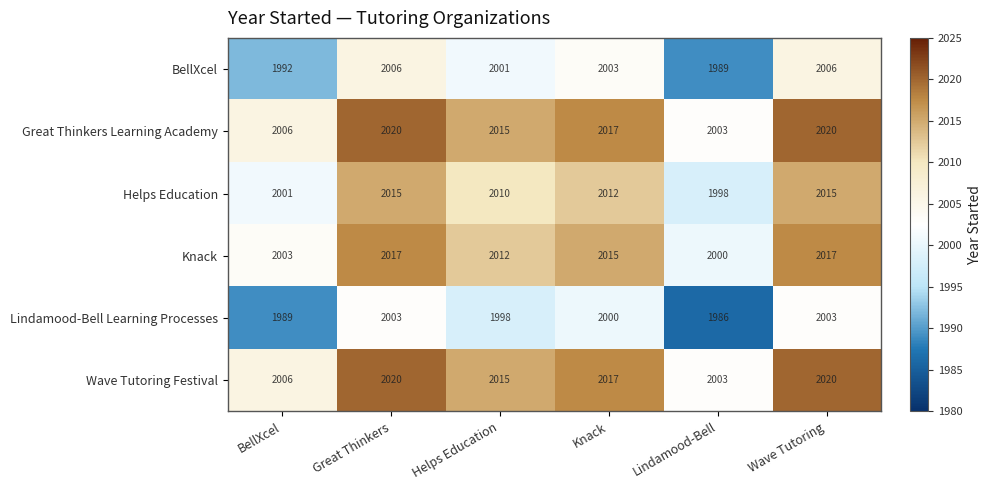

The Wave Tutoring Festival series shows 2015 at Helps Education. True or false?

True